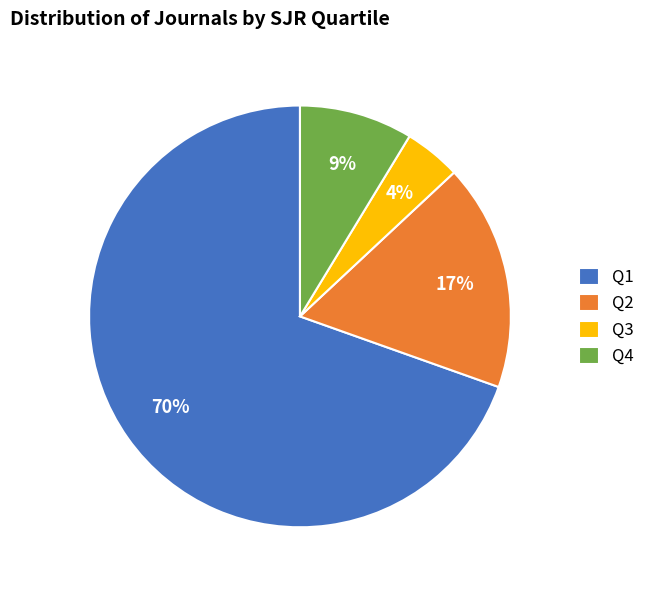

To the nearest percent, what portion does Q4 represent?

9%